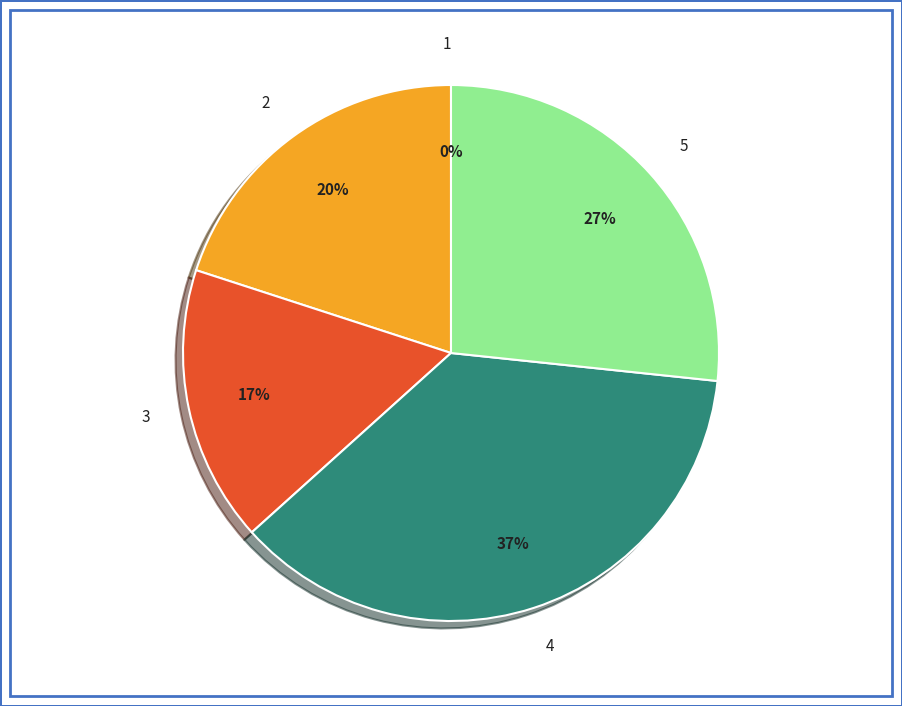

Does any single category account for the majority?

No